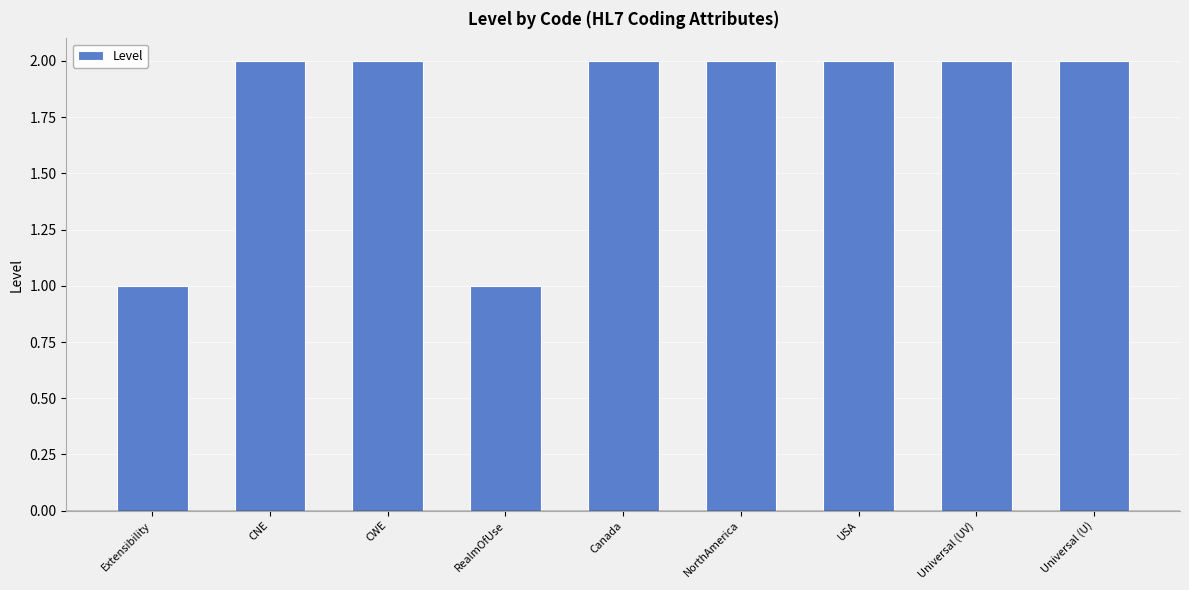

What is the maximum value shown in the chart?

2